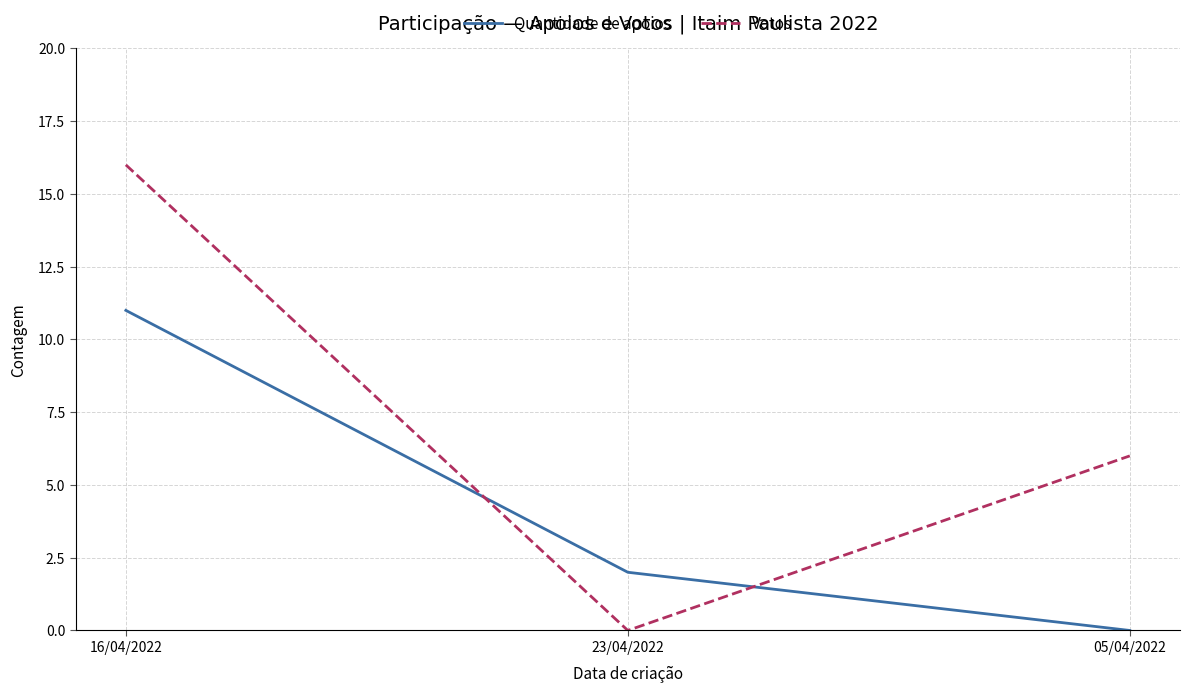

What are all the series names shown in the legend?

Quantidade de apoios, Votos